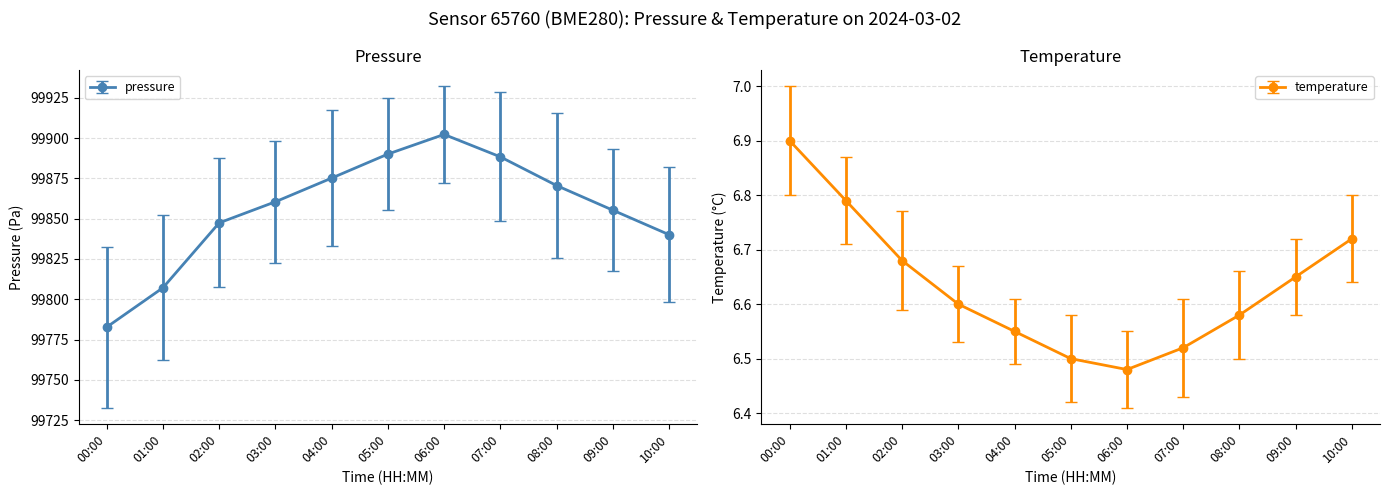

True or false: temperature and pressure intersect in this chart.

False